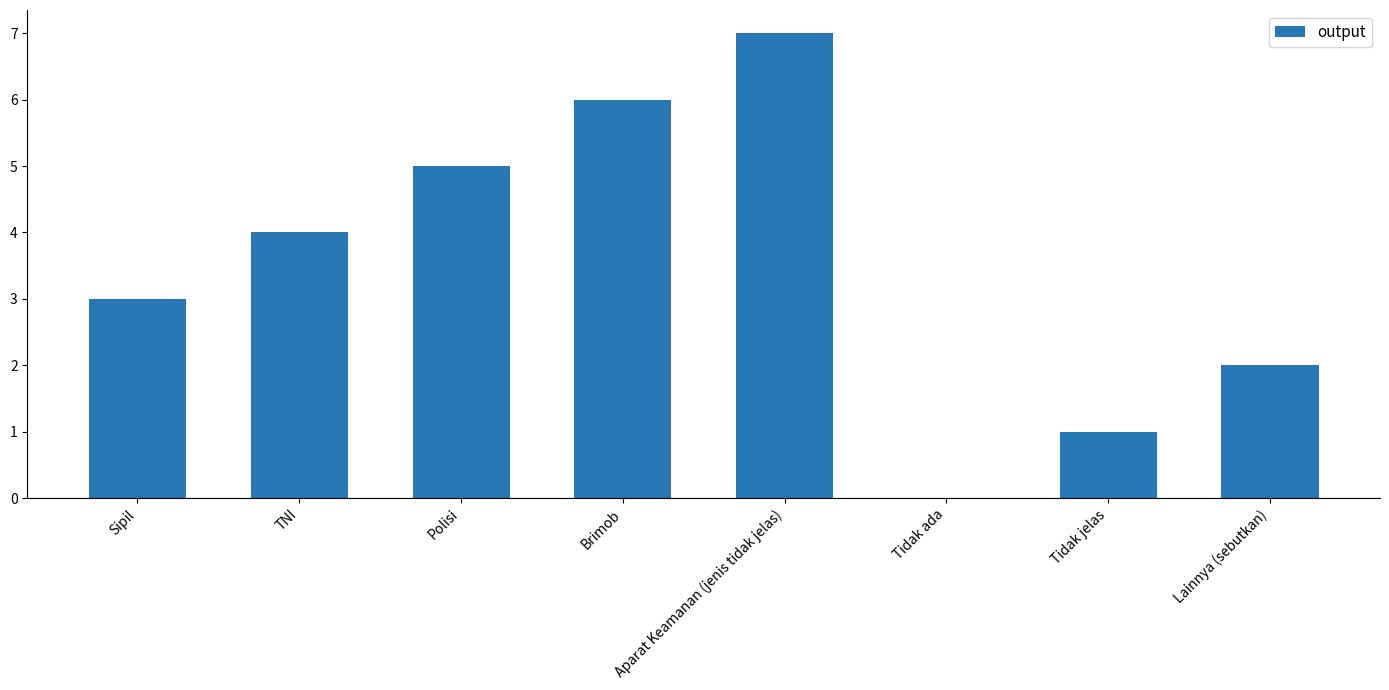

Are the bars grouped side by side (vs. stacked)?

No